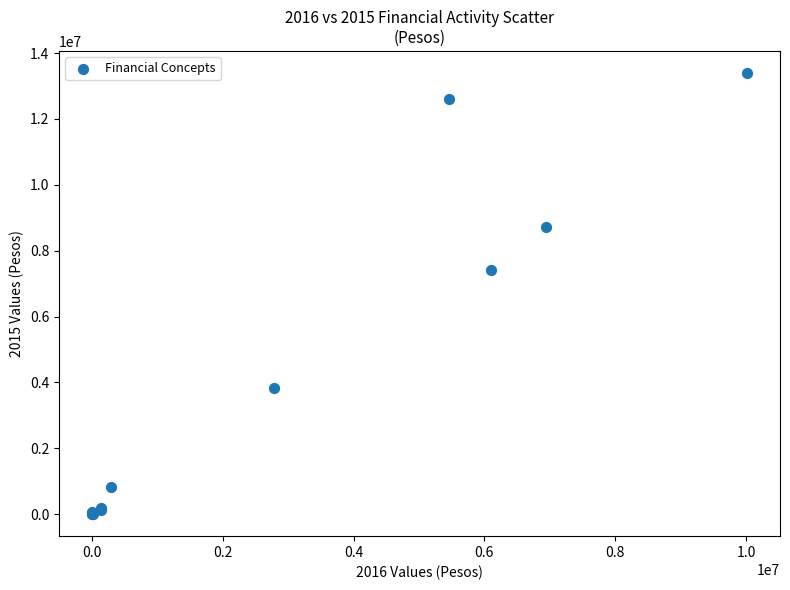

What Y value in the scatter plot is closest to 6700381?

7423924.8